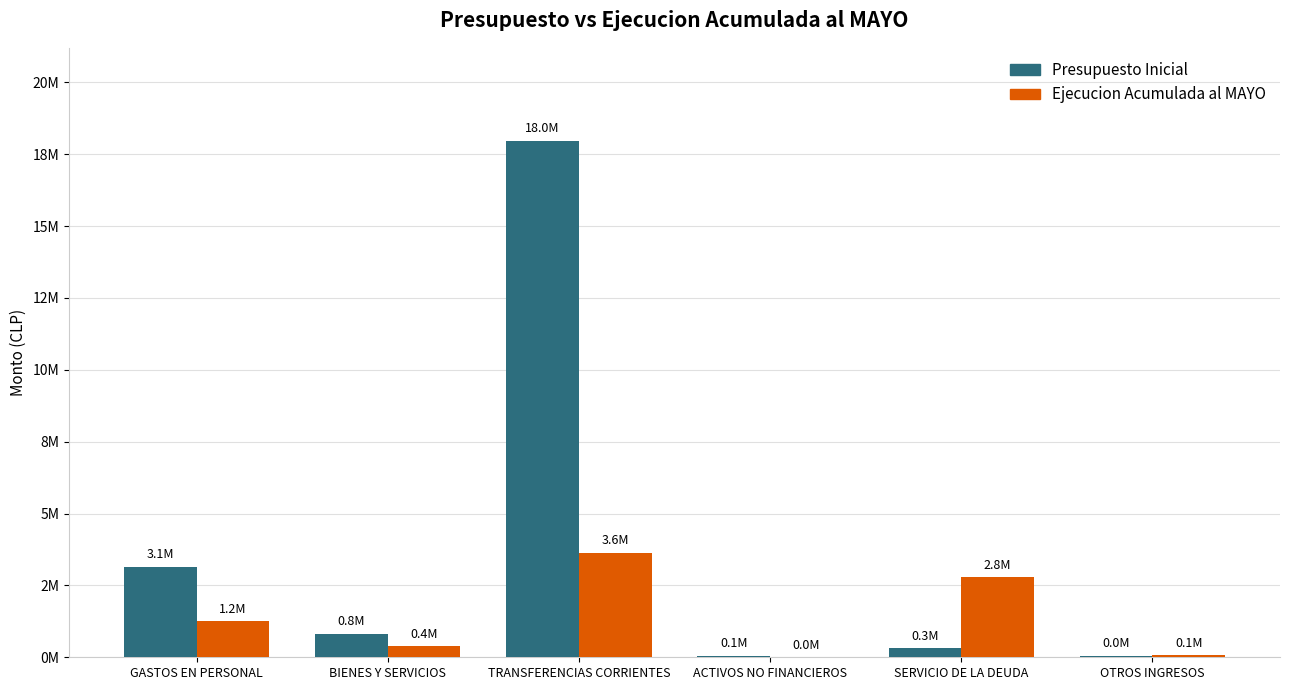

The Ejecucion Acumulada al MAYO series shows 3627411 at TRANSFERENCIAS CORRIENTES. True or false?

True